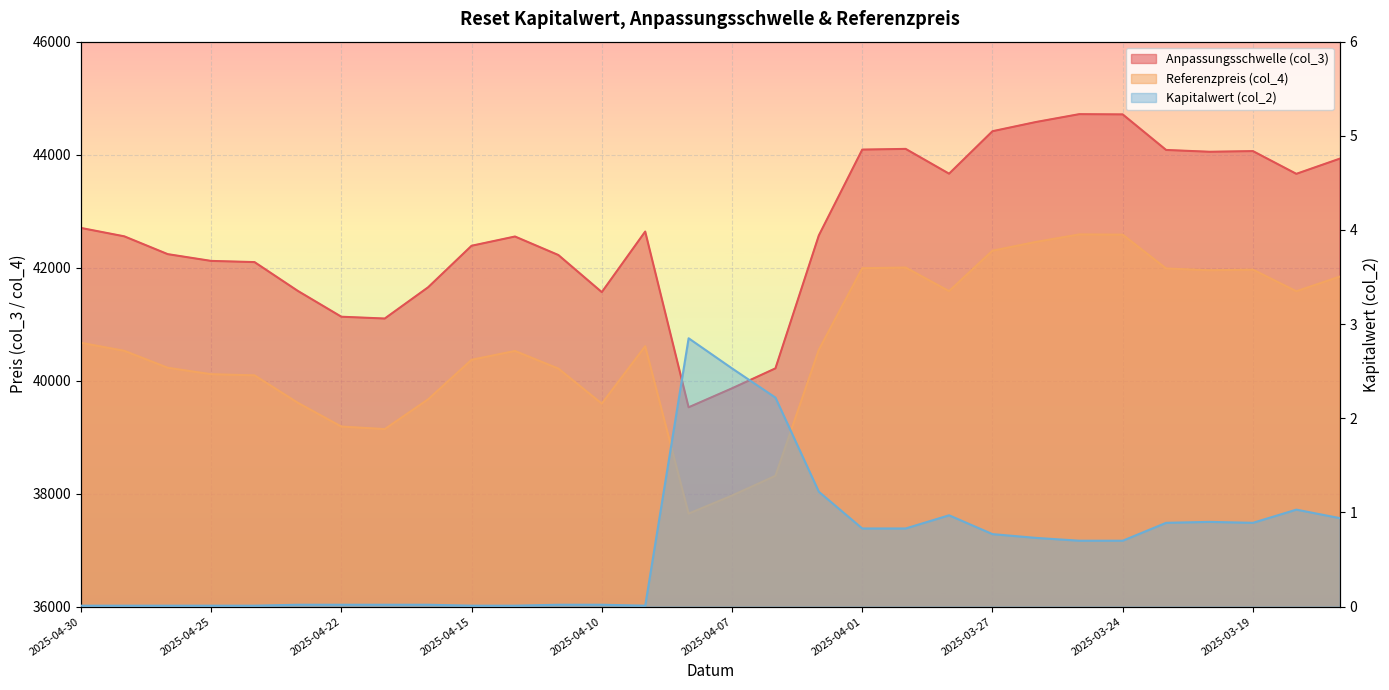

What is the highest value of the Referenzpreis (col_4) series?

42587.5